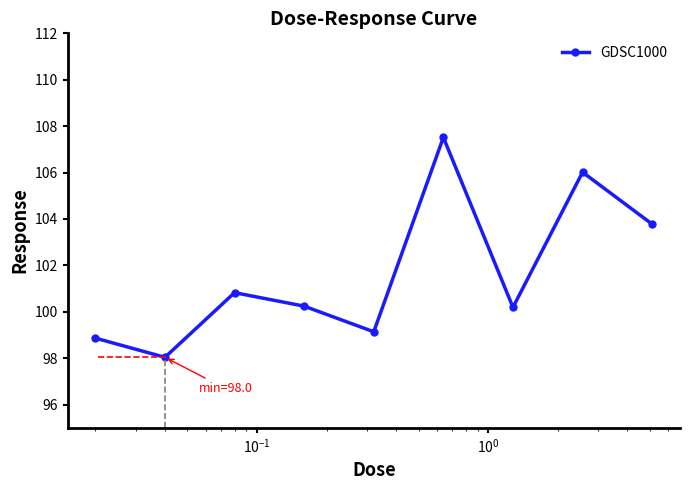

What is the difference between the maximum and second lowest values?

8.7